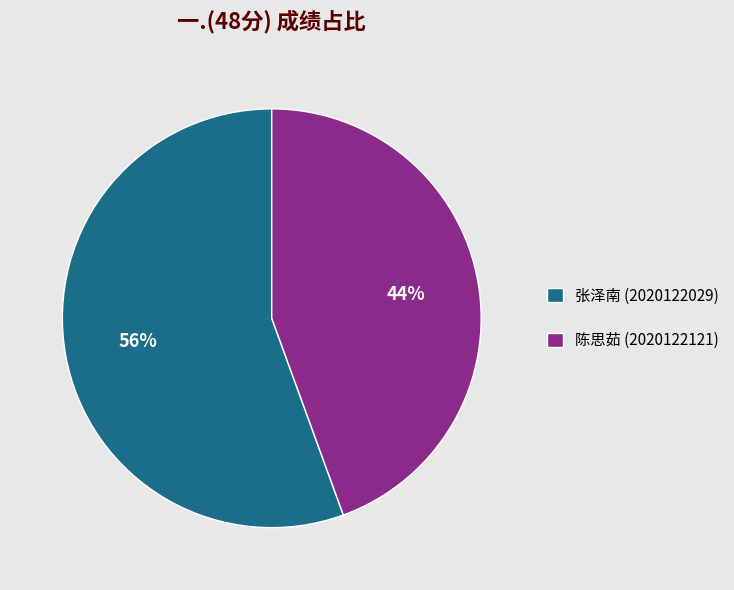

Which slice represents more than half of the pie?

张泽南 (2020122029)